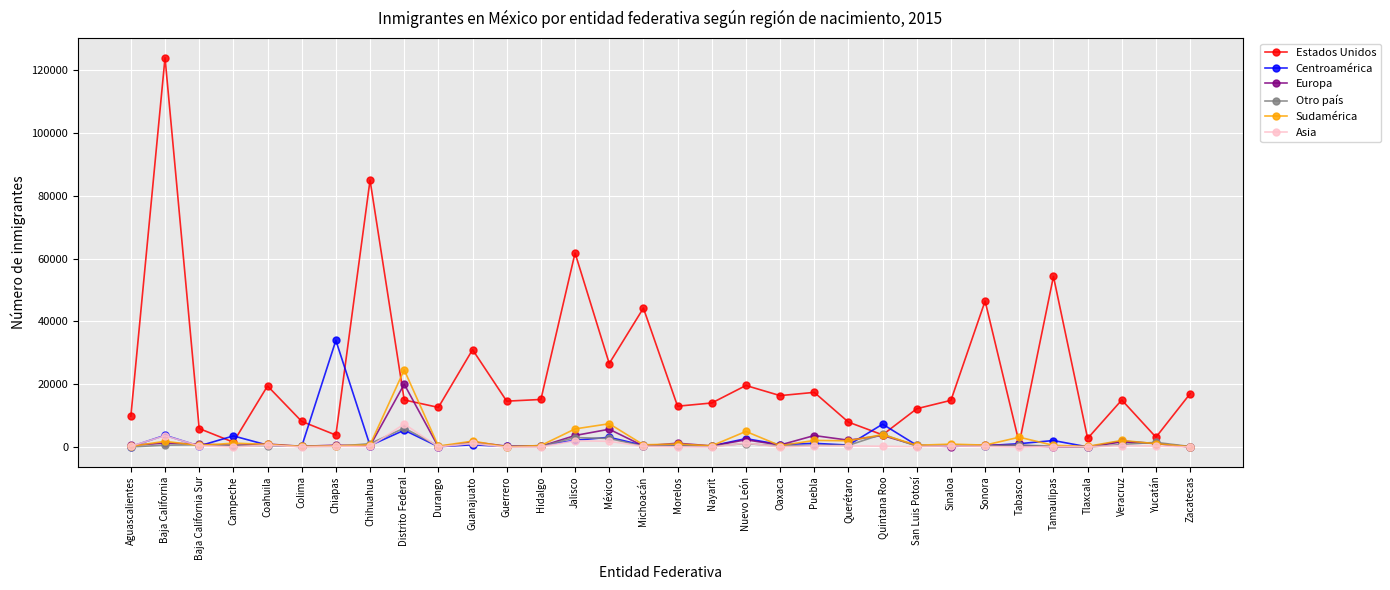

What is the value of the Estados Unidos point at the 2nd from the left?

123848